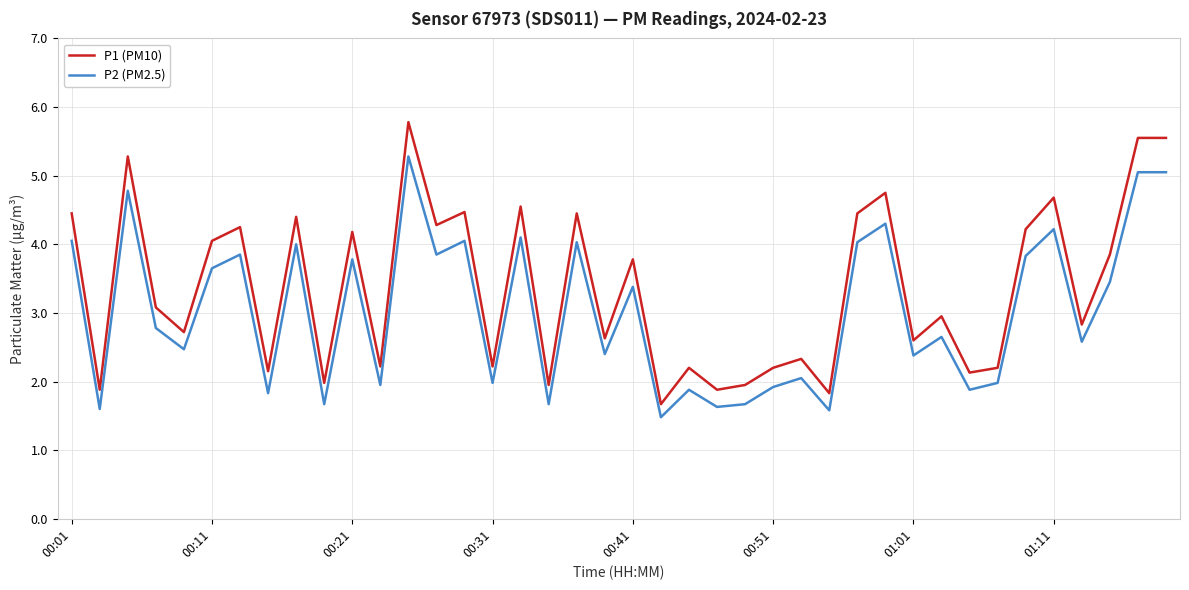

Which series has the largest total across all categories?

P1 (PM10)